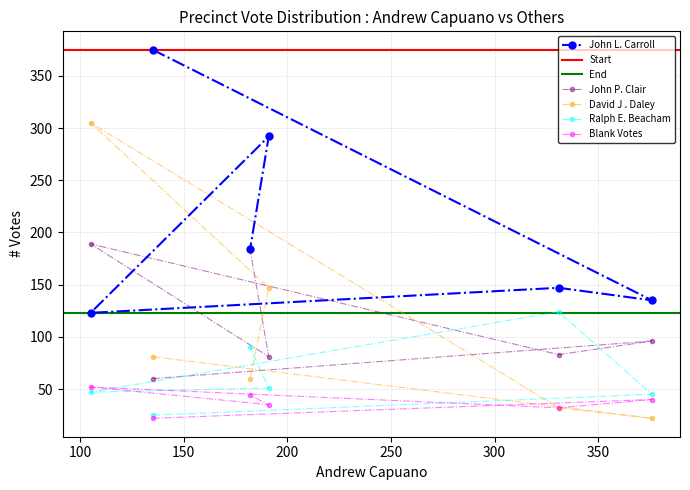

True or false: John P. Clair and John L. Carroll cross at least once.

True